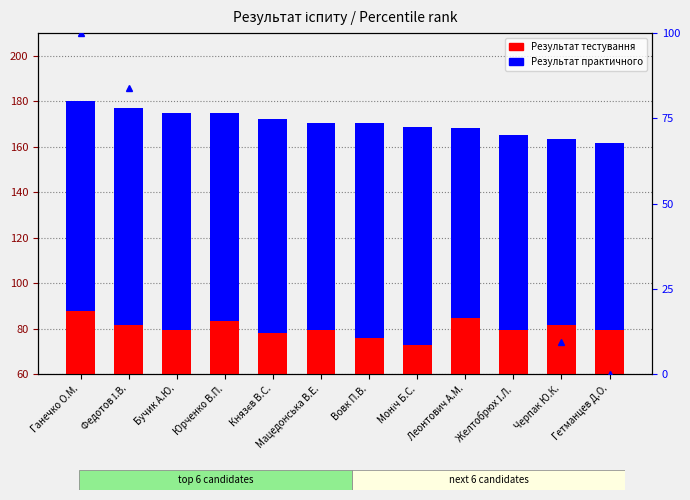

True or false: Результат тестування has a value of 134.3 at Вовк П.В..

False